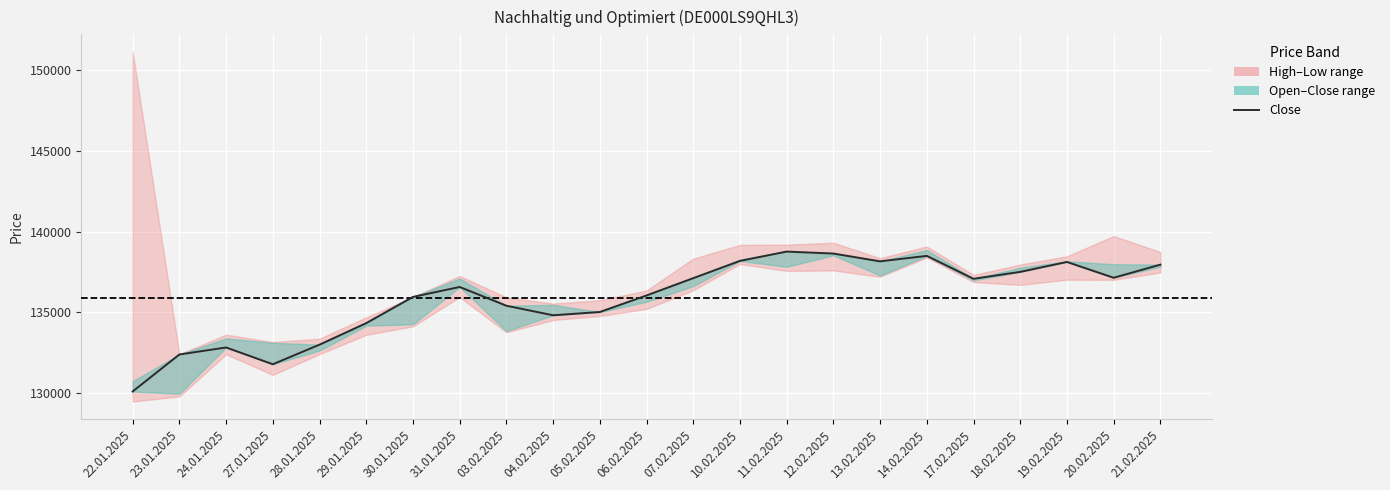

Is it true that the value at 23.01.2025 is 132383?

True